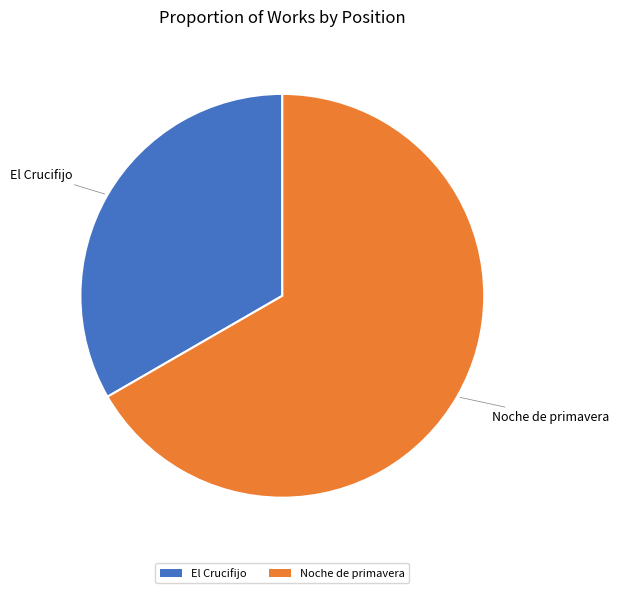

How many slices are in this pie chart?

2